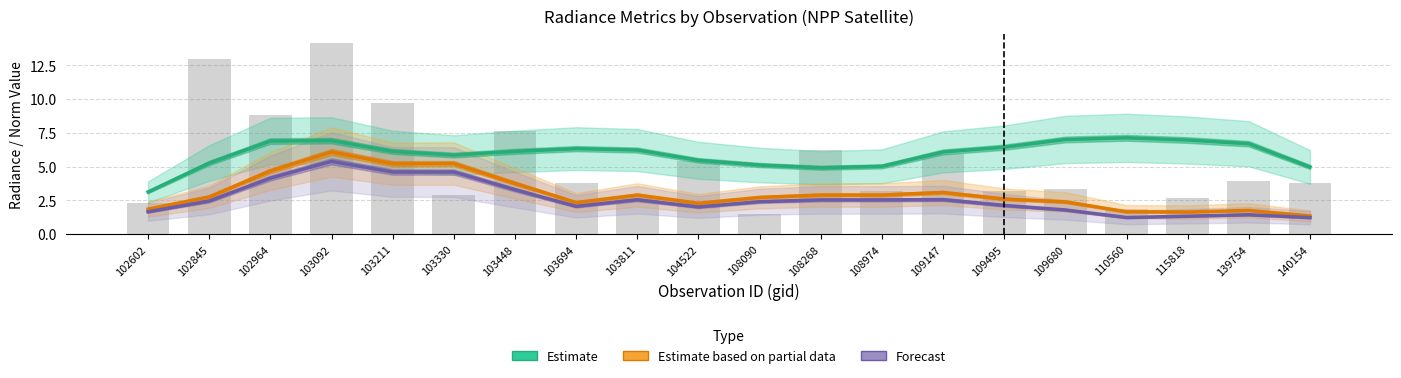

Which series has the widest spread of values?

Estimate based on partial data